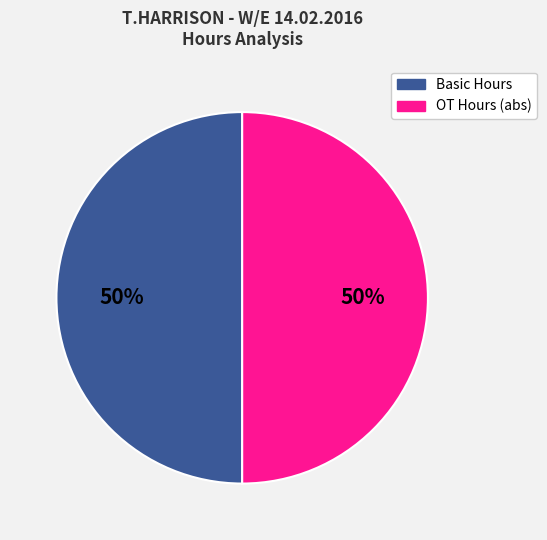

To the nearest percent, what is the average slice percentage?

50%